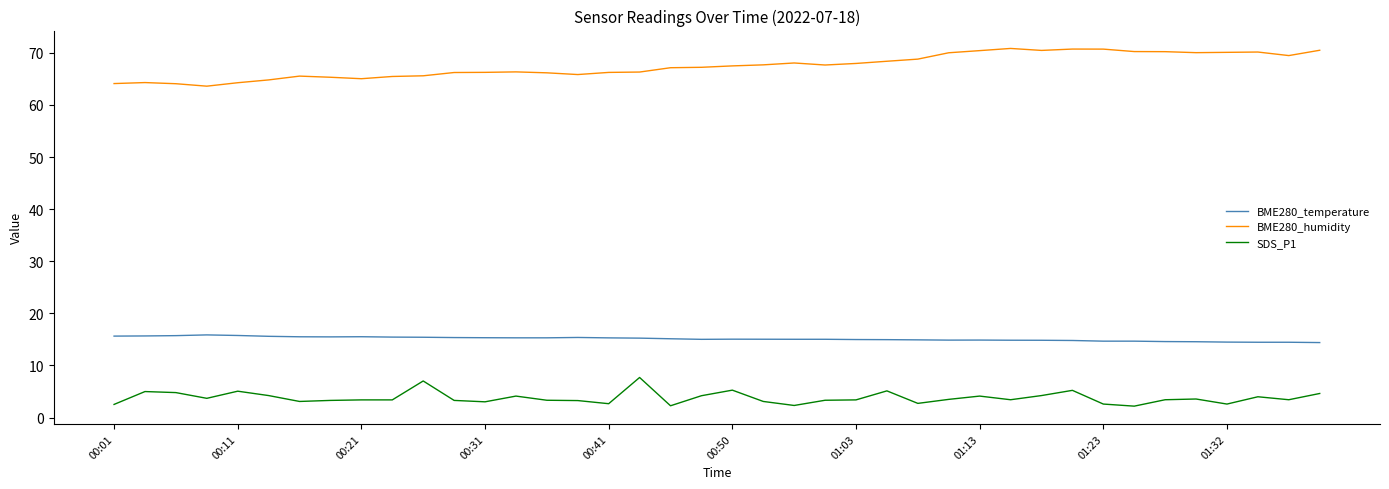

What is the minimum value shown in the chart?

2.2